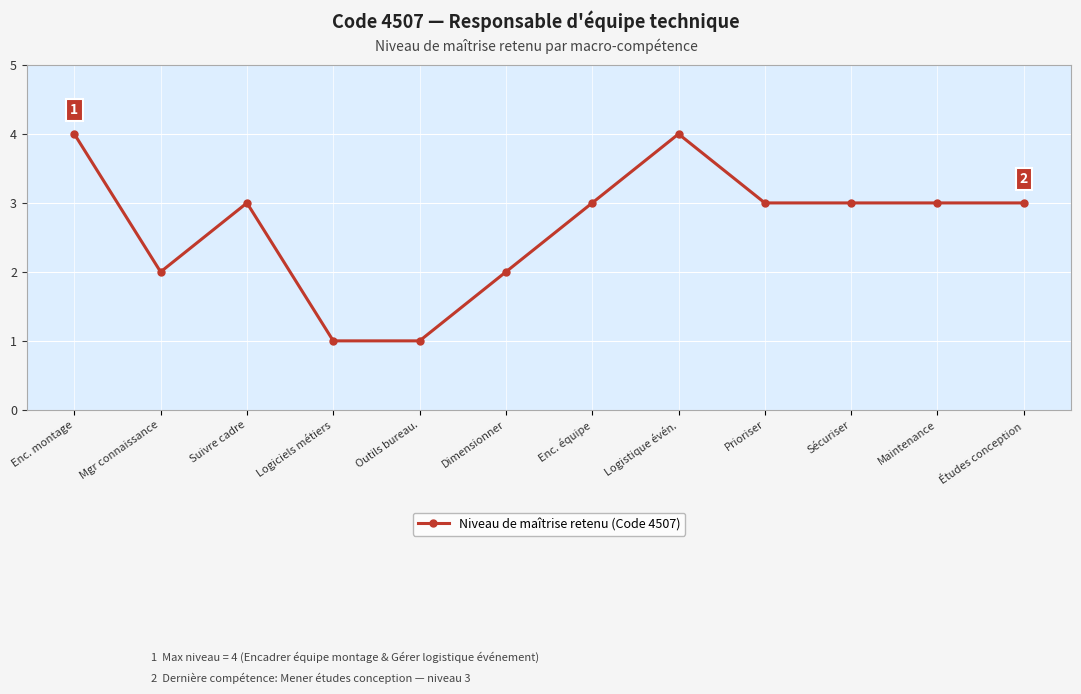

Reading left to right, what are all the values shown in this chart?

4	2	3	1	1	2	3	4	3	3	3	3